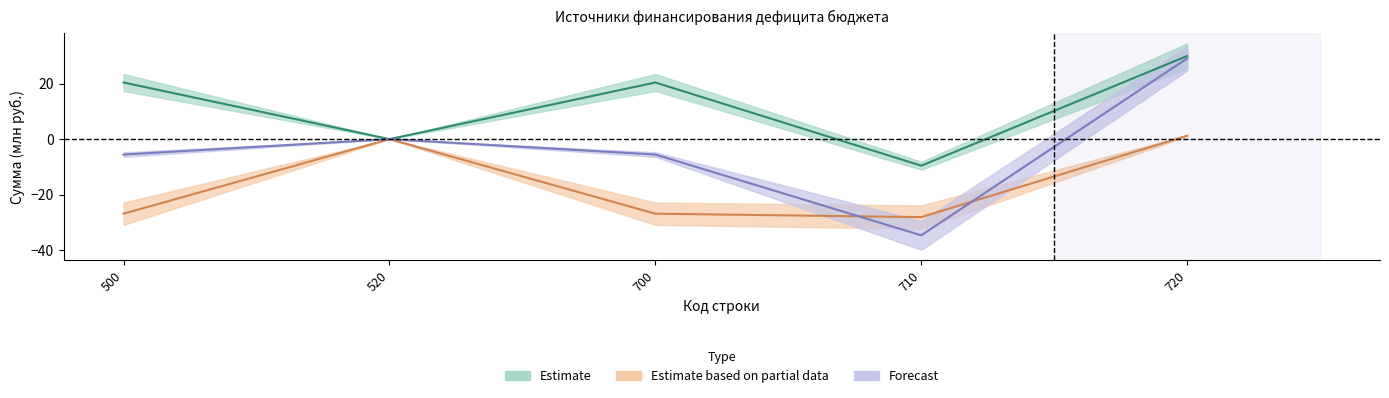

Count the number of data series in this chart.

3